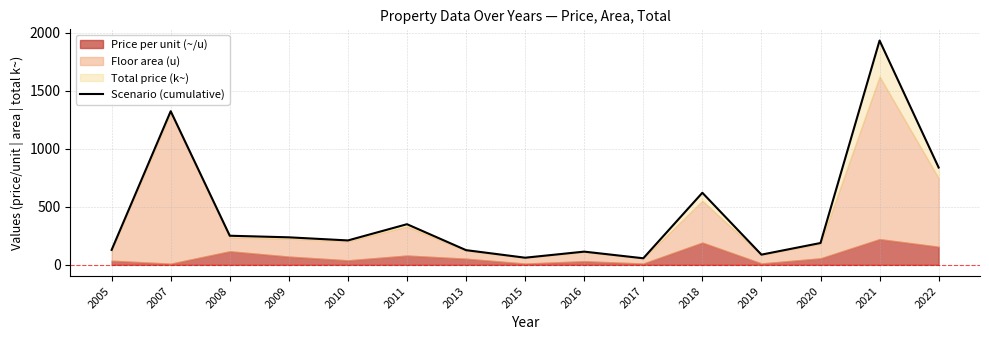

At which label does the data first exceed 210?

2007